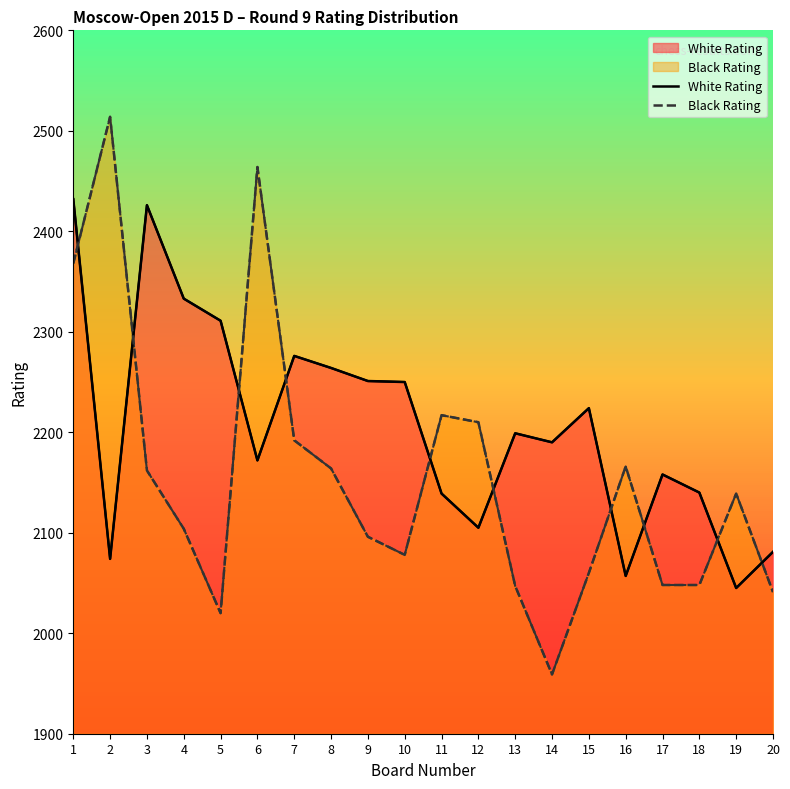

How many times do Black Rating and White Rating cross each other?

10